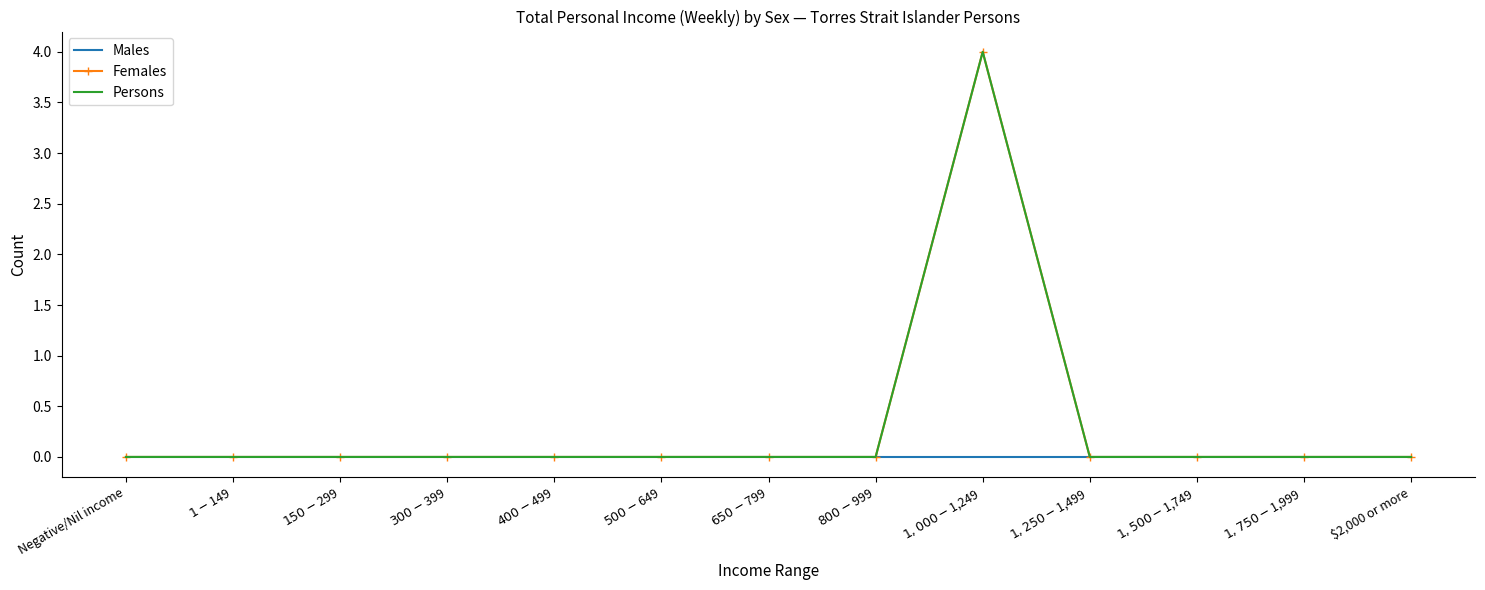

Reading left to right, transcribe all the data shown in this chart.

Males: 0	0	0	0	0	0	0	0	0	0	0	0	0
Females: 0	0	0	0	0	0	0	0	4	0	0	0	0
Persons: 0	0	0	0	0	0	0	0	4	0	0	0	0